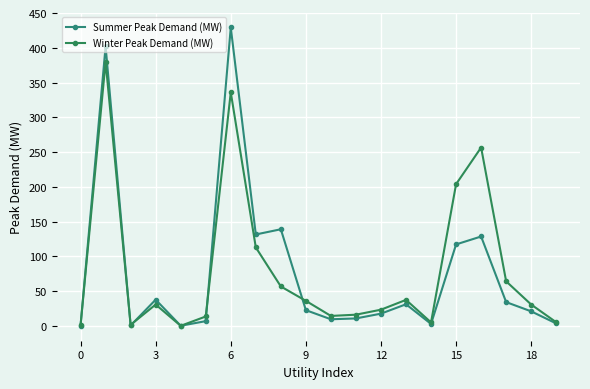

What is the greatest value displayed?

429.2